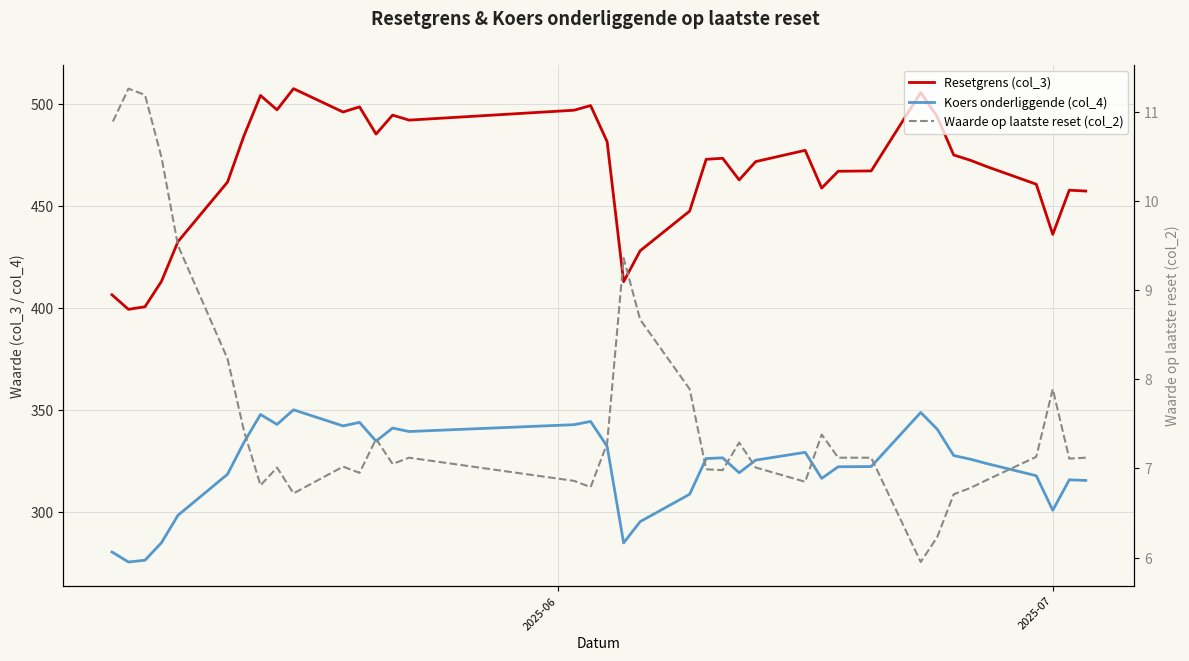

Is this an area chart (filled region under the line)?

No